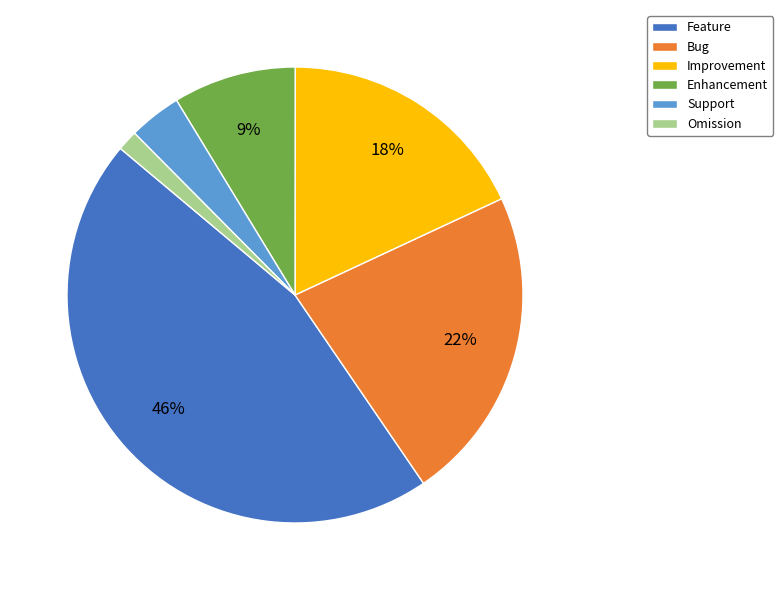

Count the number of slices in the pie.

6